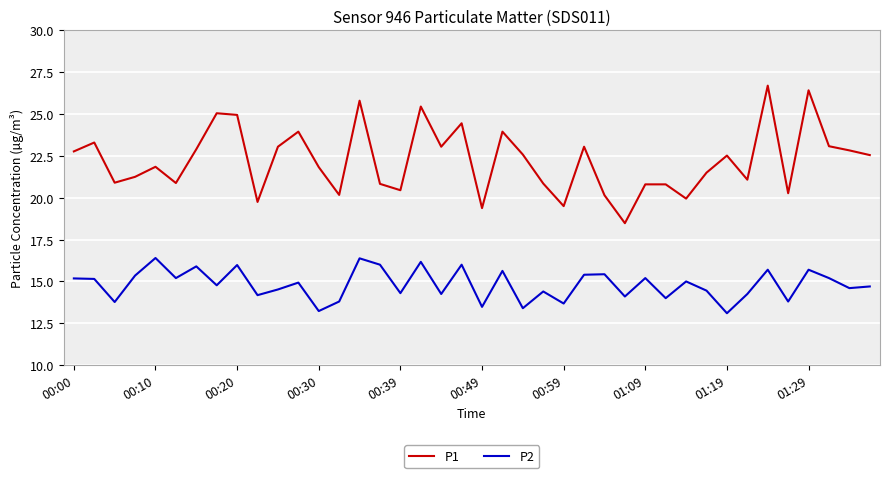

What is the greatest value displayed?

26.7